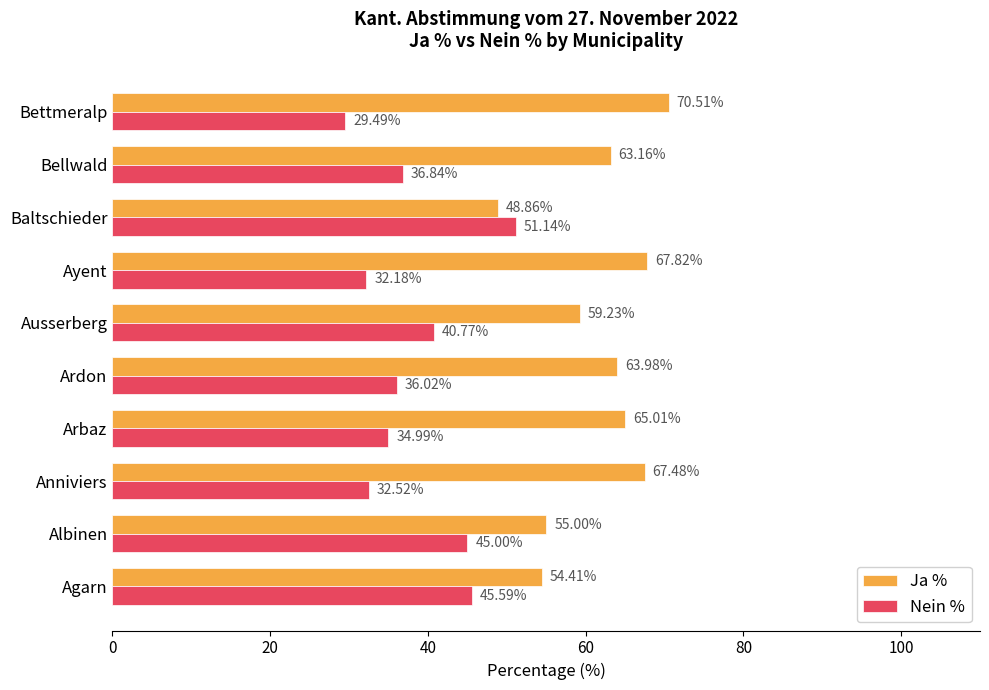

What is the difference between the maximum and second lowest values in the Nein % series?

19.0